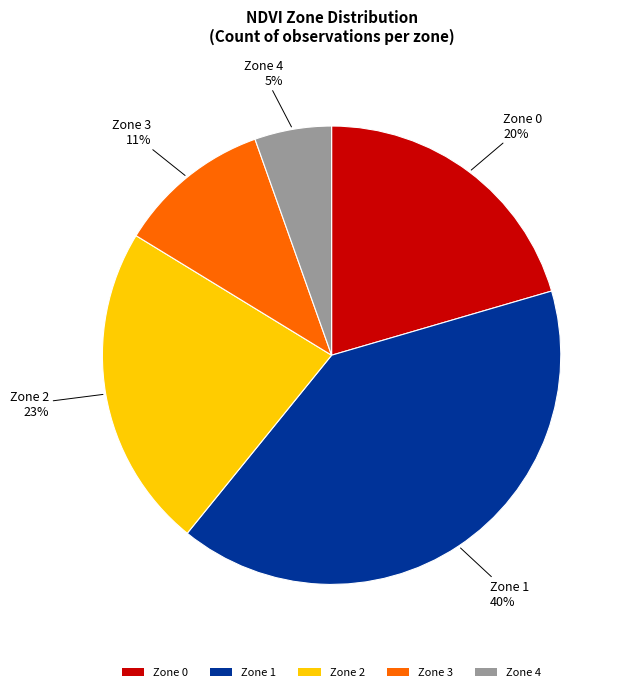

Is the sum of Zone 1 and Zone 4 greater than half?

No